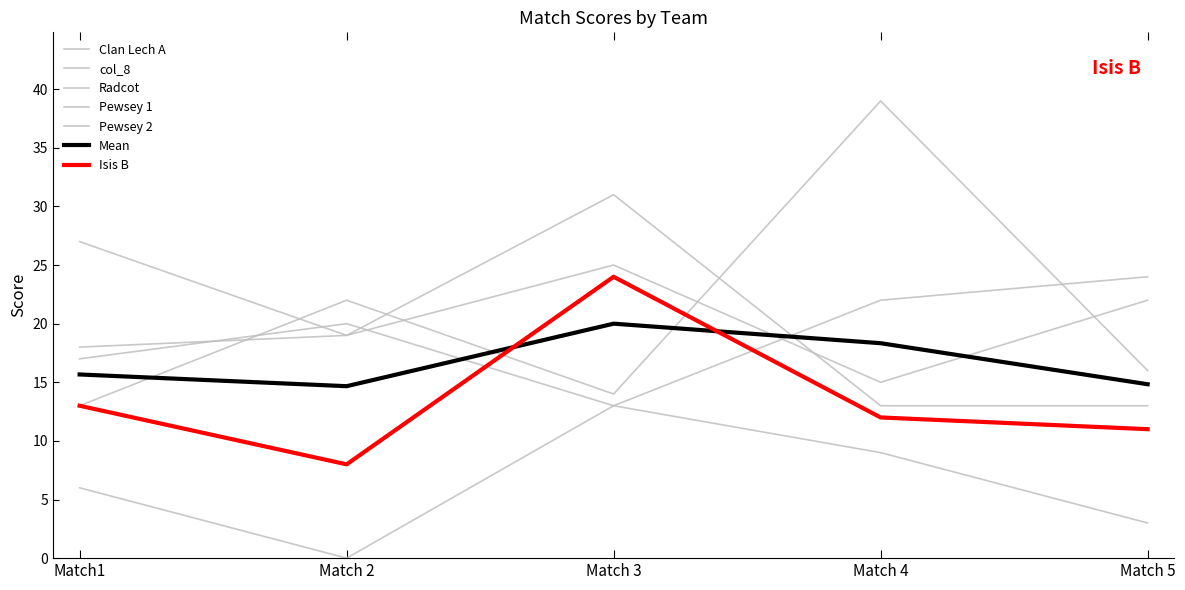

Between which two adjacent categories do Isis B and Pewsey 2 first intersect?

Match 2 and Match 3